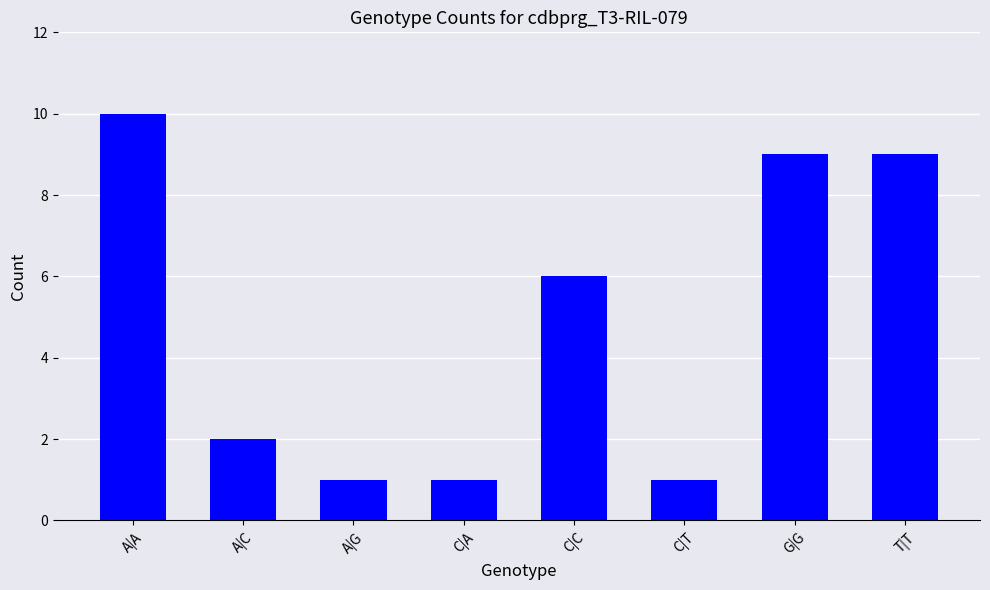

Which has a higher value, A|A or C|A?

A|A